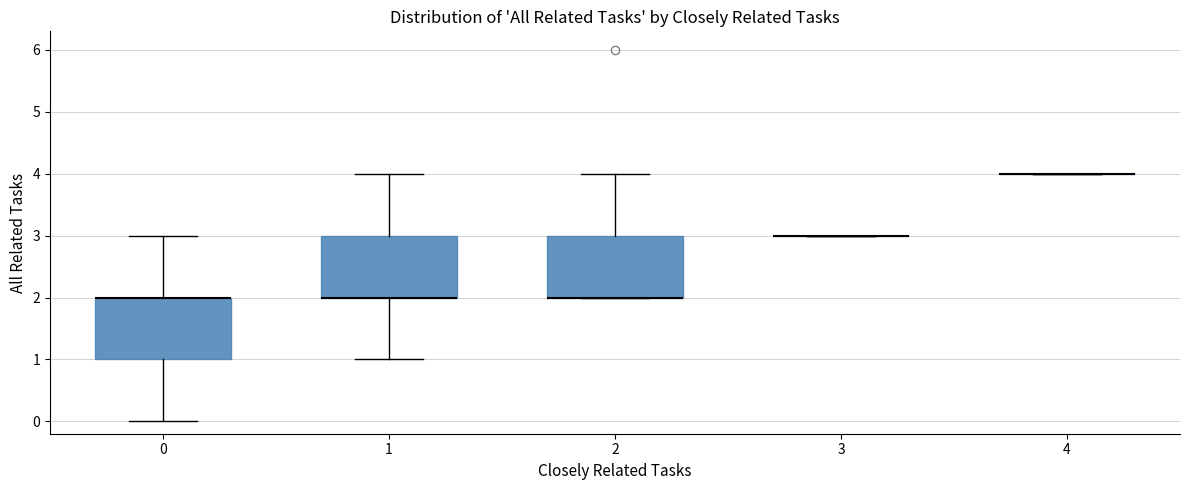

Reading left to right, transcribe this box plot: for each box, give where its median line is, the range the box spans, and where its two whiskers end, as read against the y-axis. The values are not printed on the chart, so give them approximately, as read against the axis.

0: median 2 (drawn on the box's upper edge), box 1 to 2, whiskers 0 to 3
1: median 2 (drawn on the box's lower edge), box 2 to 3, whiskers 1 to 4
2: median 2 (drawn on the box's lower edge), box 2 to 3, whiskers 2 to 4
3: box collapsed to a line at 3, whiskers 3 to 3
4: box collapsed to a line at 4, whiskers 4 to 4